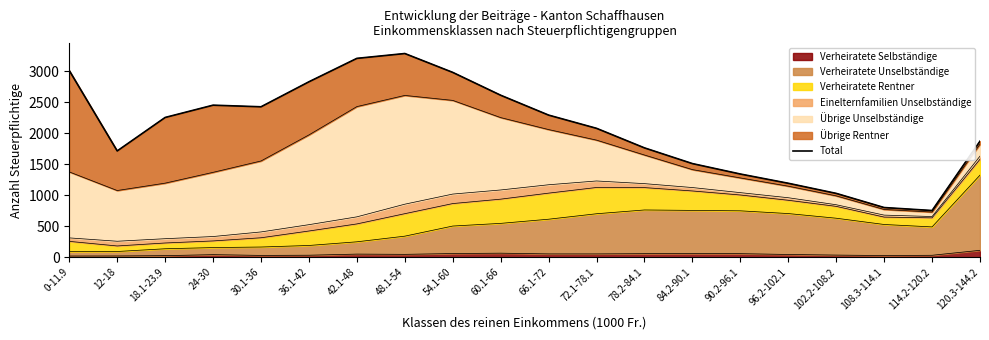

What is the smallest value displayed?

753